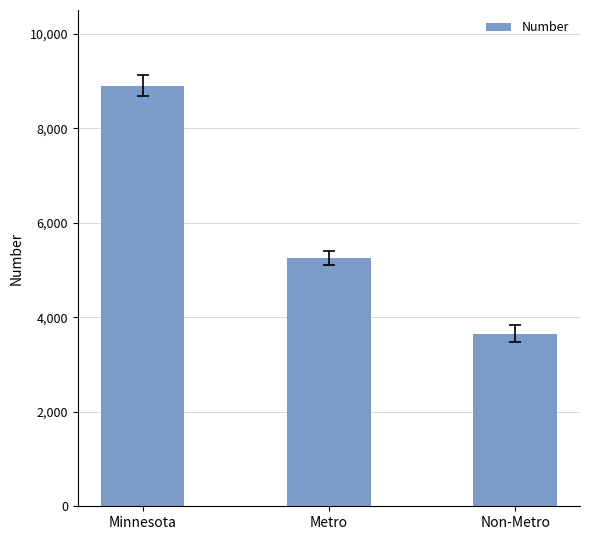

What is the maximum value shown in the chart?

8898